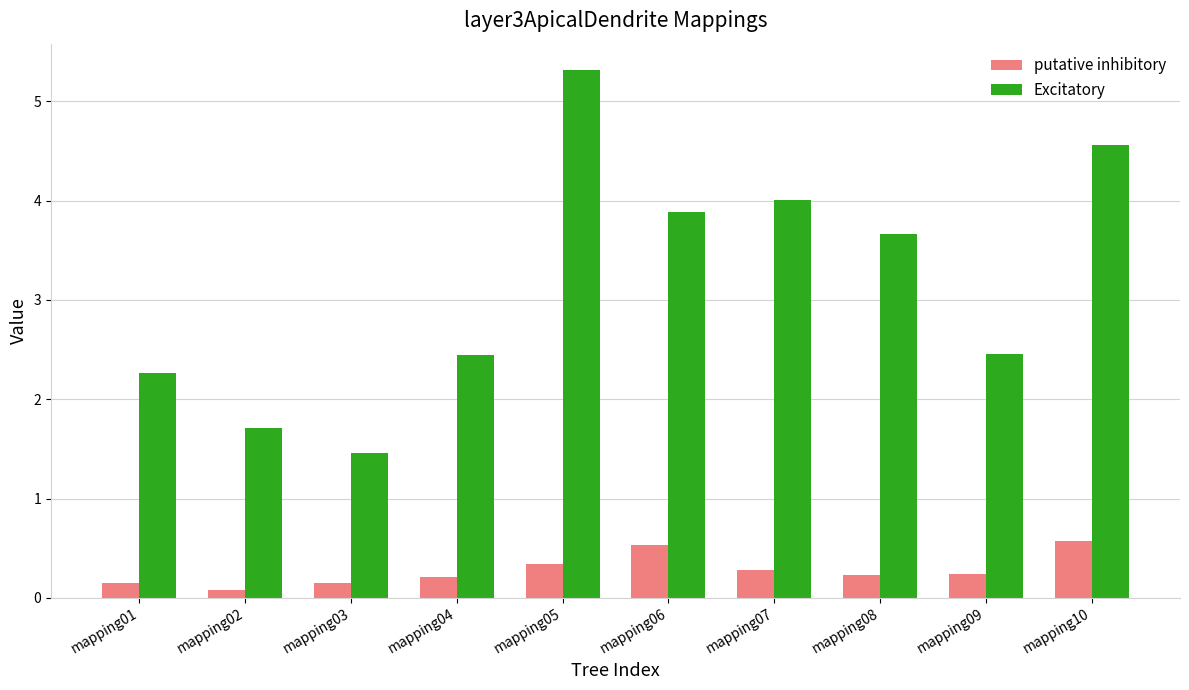

At how many categories does at least one series exceed 0?

10